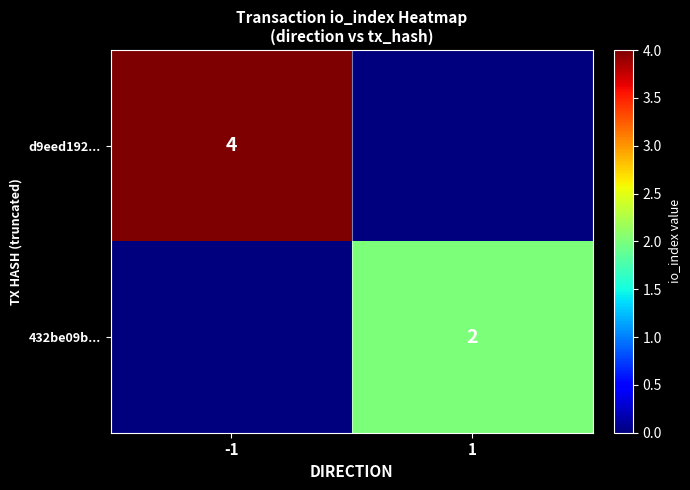

Is the value of 432be09b... at 1 greater than the value of d9eed192... at -1?

No